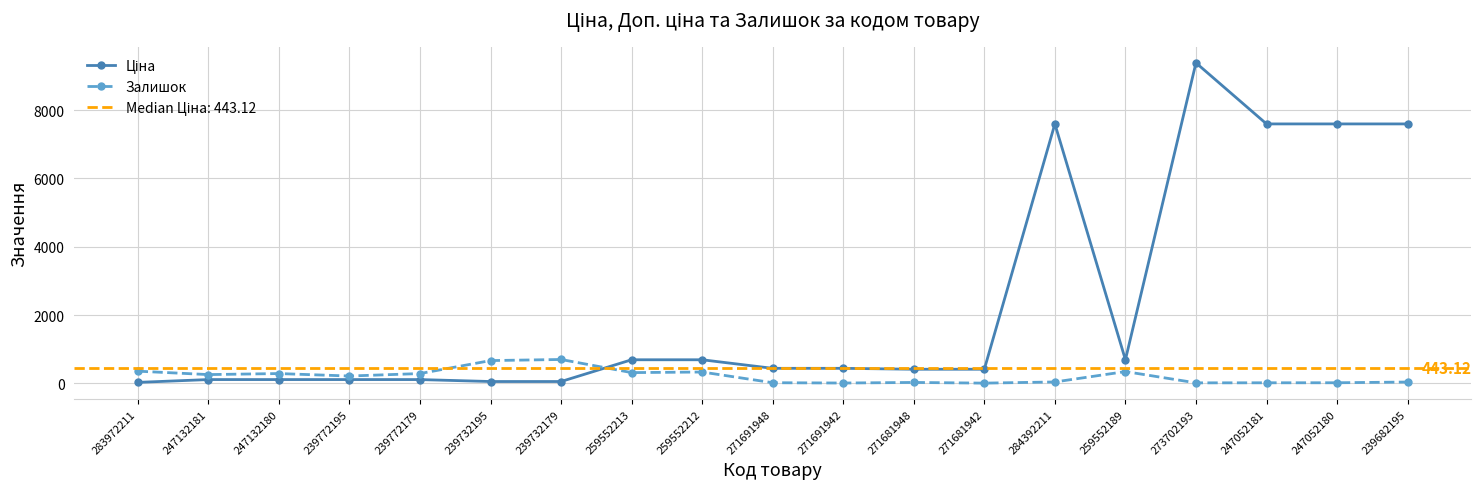

What is the sum of all Ціна values?

44173.1